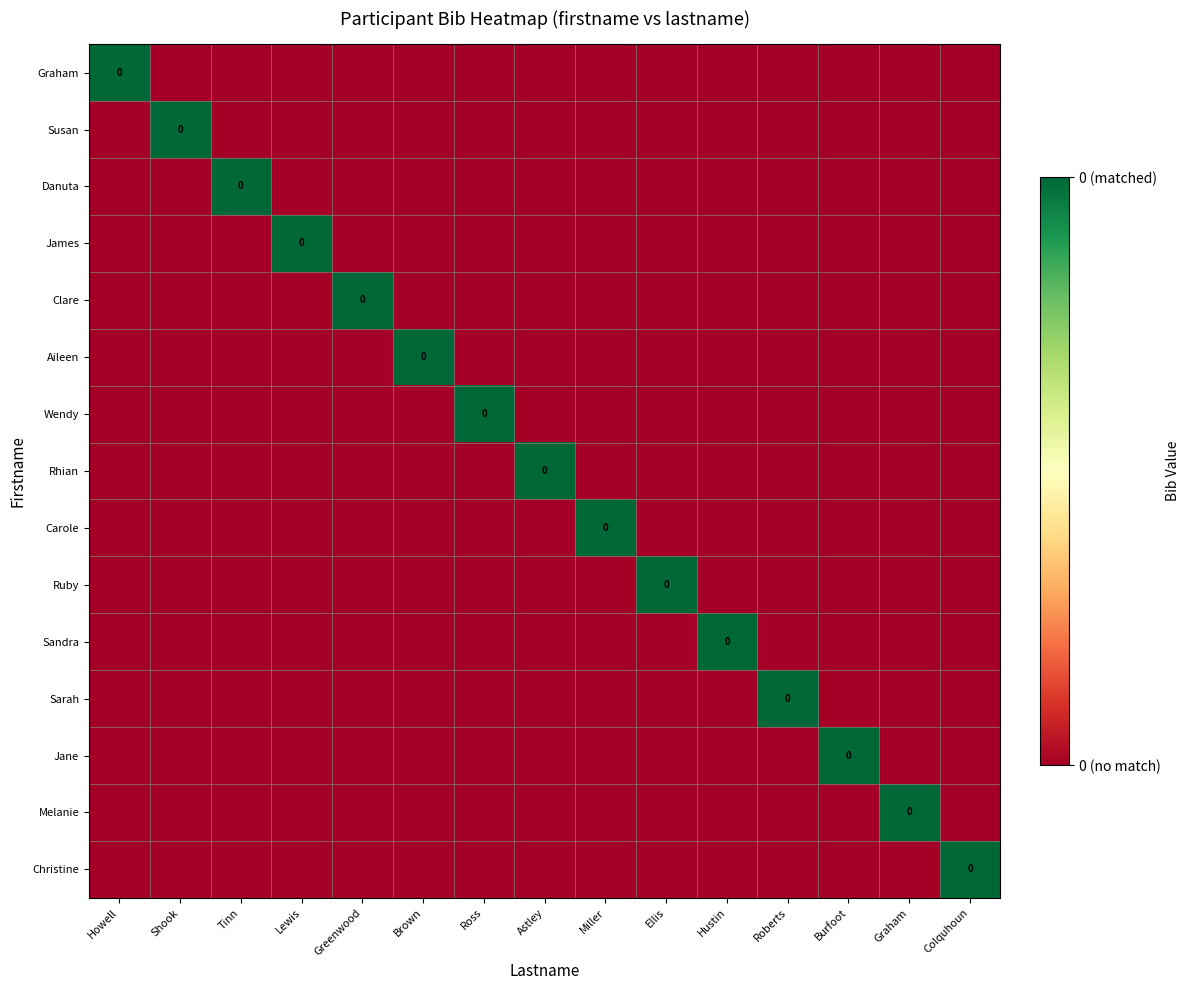

At Lewis, list the series in order from largest to smallest.

James, Graham, Susan, Danuta, Clare, Aileen, Wendy, Rhian, Carole, Ruby, Sandra, Sarah, Jane, Melanie, Christine